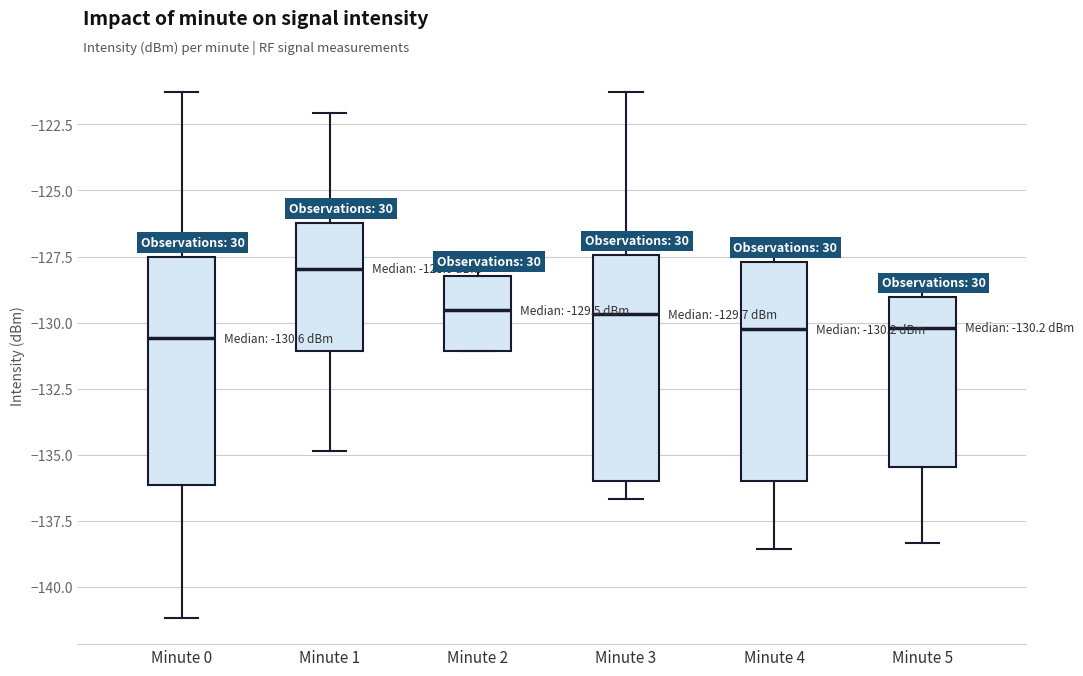

Which box has the highest median line?

Minute 1